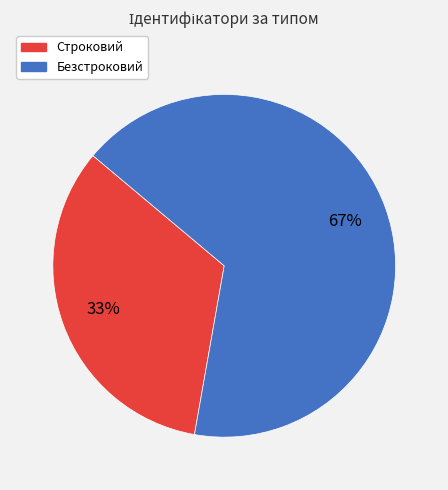

To the nearest percent, what percentage of the pie is Строковий?

33%